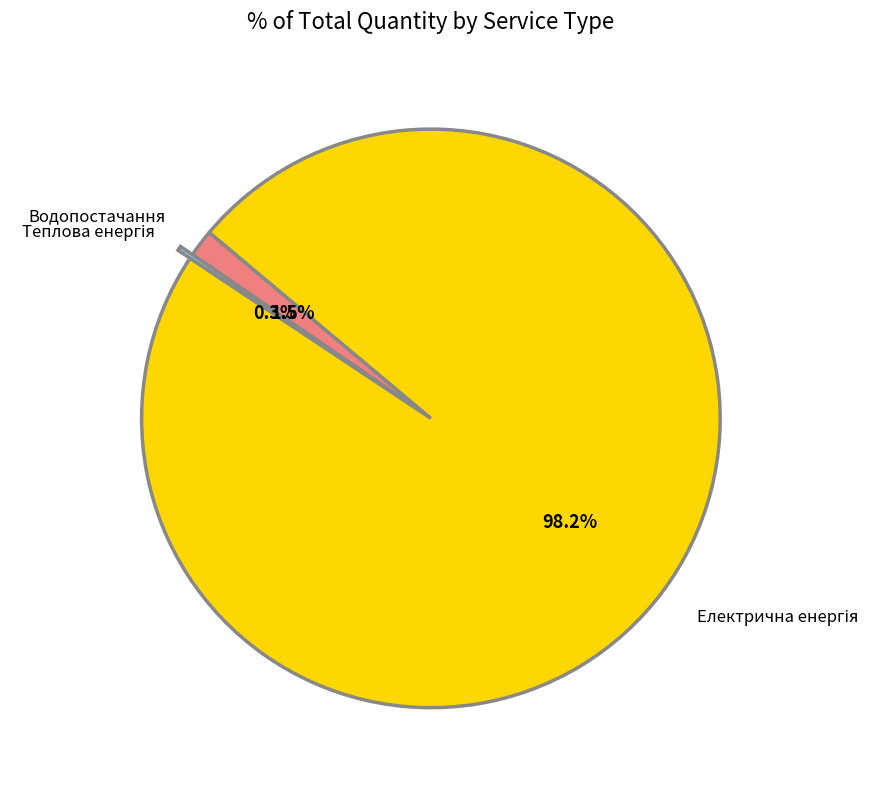

Is there a majority slice in this chart?

Yes